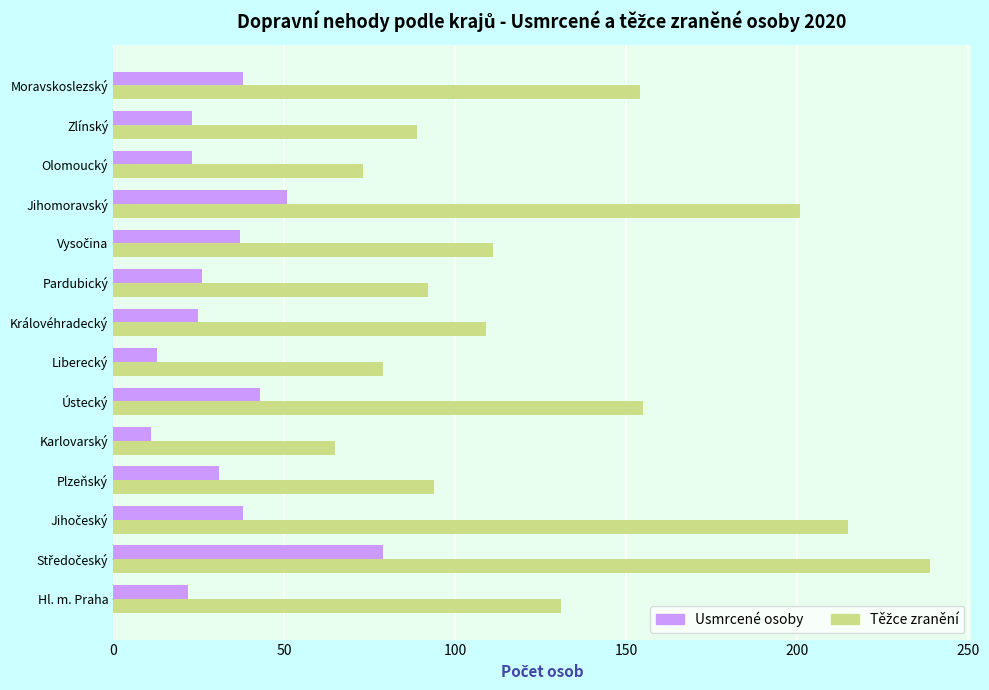

What is the minimum value shown in the chart?

11